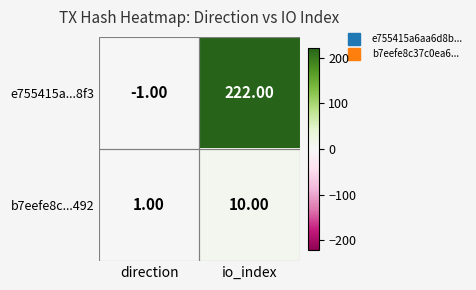

At which label is b7eefe8c...492 closest to 5?

direction